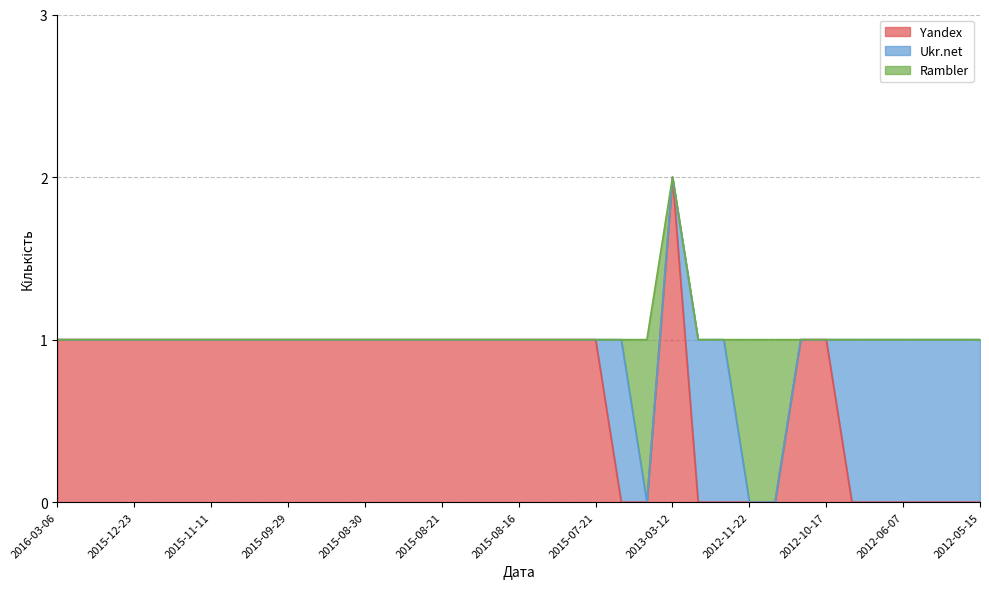

The Yandex series shows 0 at 2015-12-31. True or false?

False